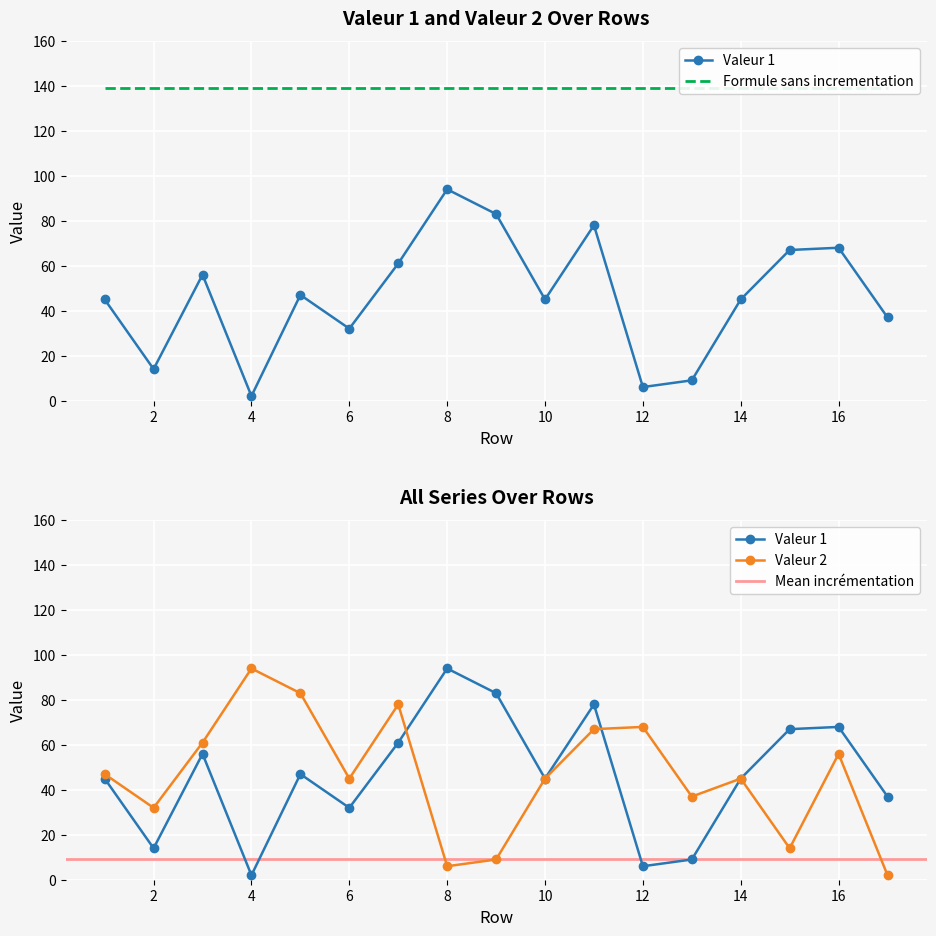

Which category has the lowest value across all series?

4